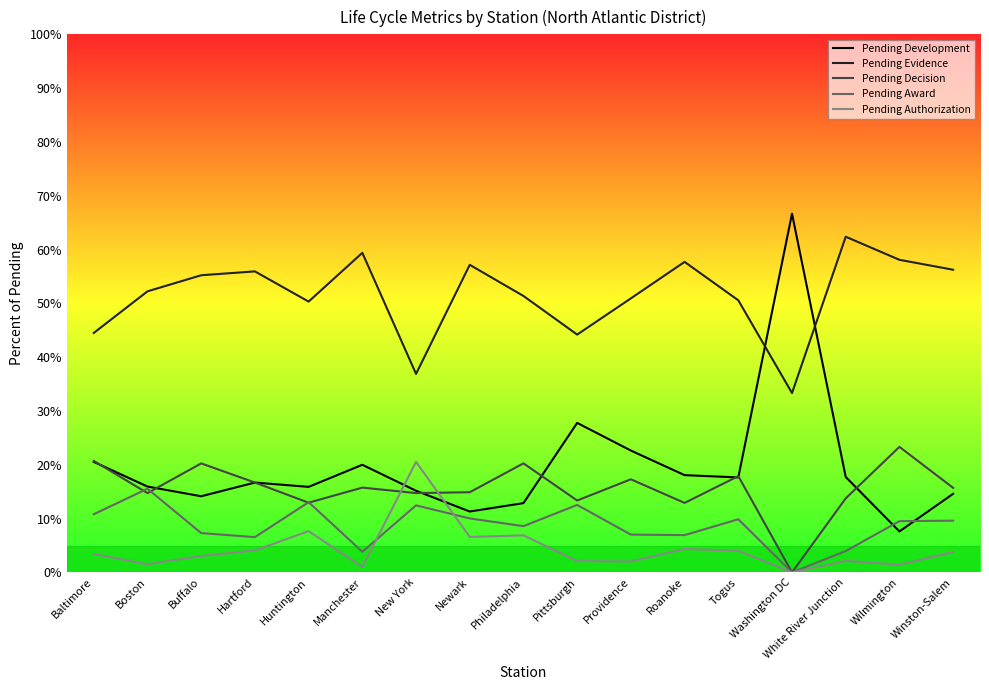

Reading left to right, transcribe all the data shown in this chart.

Pending Development: Baltimore=0.2	Boston=0.2	Buffalo=0.1	Hartford=0.2	Huntington=0.2	Manchester=0.2	New York=0.2	Newark=0.1	Philadelphia=0.1	Pittsburgh=0.3	Providence=0.2	Roanoke=0.2	Togus=0.2	Washington DC=0.7	White River Junction=0.2	Wilmington=0.1	Winston-Salem=0.1
Pending Evidence: Baltimore=0.4	Boston=0.5	Buffalo=0.6	Hartford=0.6	Huntington=0.5	Manchester=0.6	New York=0.4	Newark=0.6	Philadelphia=0.5	Pittsburgh=0.4	Providence=0.5	Roanoke=0.6	Togus=0.5	Washington DC=0.3	White River Junction=0.6	Wilmington=0.6	Winston-Salem=0.6
Pending Decision: Baltimore=0.2	Boston=0.1	Buffalo=0.2	Hartford=0.2	Huntington=0.1	Manchester=0.2	New York=0.1	Newark=0.1	Philadelphia=0.2	Pittsburgh=0.1	Providence=0.2	Roanoke=0.1	Togus=0.2	Washington DC=0.0	White River Junction=0.1	Wilmington=0.2	Winston-Salem=0.2
Pending Award: Baltimore=0.1	Boston=0.2	Buffalo=0.1	Hartford=0.1	Huntington=0.1	Manchester=0.0	New York=0.1	Newark=0.1	Philadelphia=0.1	Pittsburgh=0.1	Providence=0.1	Roanoke=0.1	Togus=0.1	Washington DC=0.0	White River Junction=0.0	Wilmington=0.1	Winston-Salem=0.1
Pending Authorization: Baltimore=0.0	Boston=0.0	Buffalo=0.0	Hartford=0.0	Huntington=0.1	Manchester=0.0	New York=0.2	Newark=0.1	Philadelphia=0.1	Pittsburgh=0.0	Providence=0.0	Roanoke=0.0	Togus=0.0	Washington DC=0.0	White River Junction=0.0	Wilmington=0.0	Winston-Salem=0.0